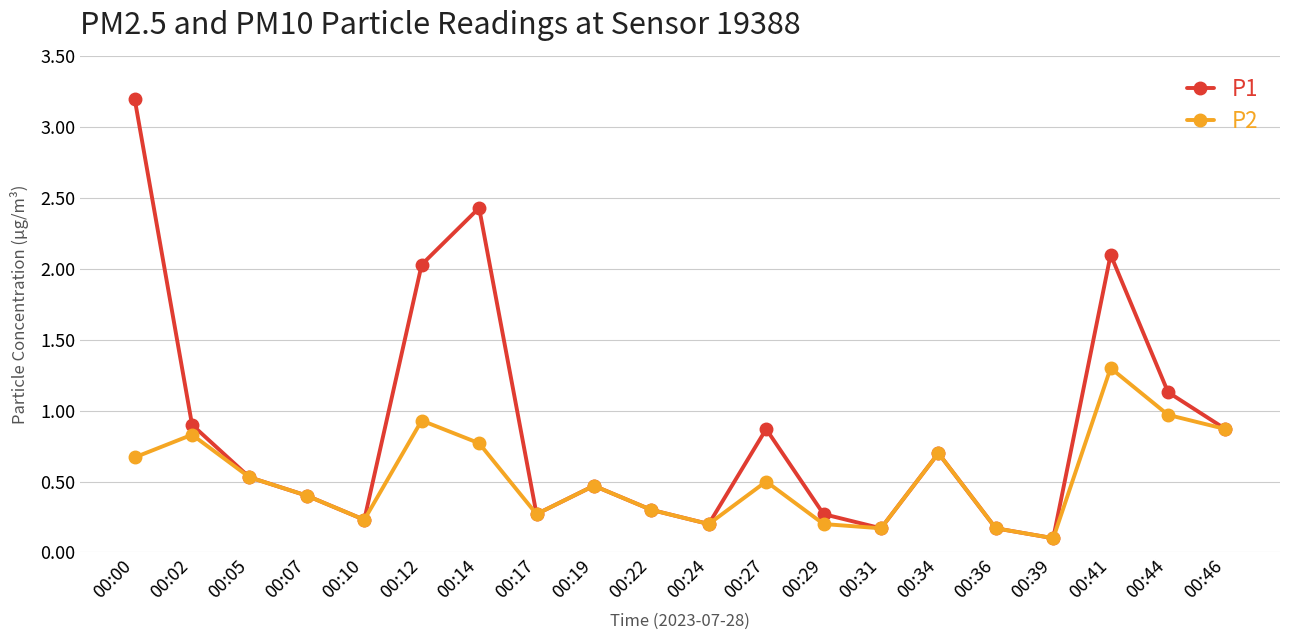

Which series has the largest range (max minus min)?

P1